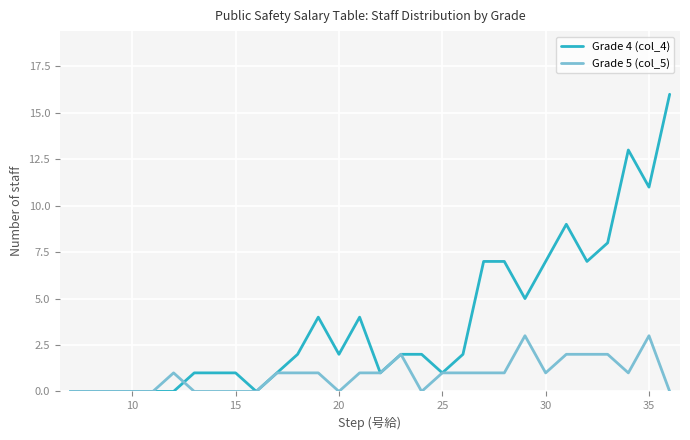

Which series has the largest total across all categories?

Grade 4 (col_4)